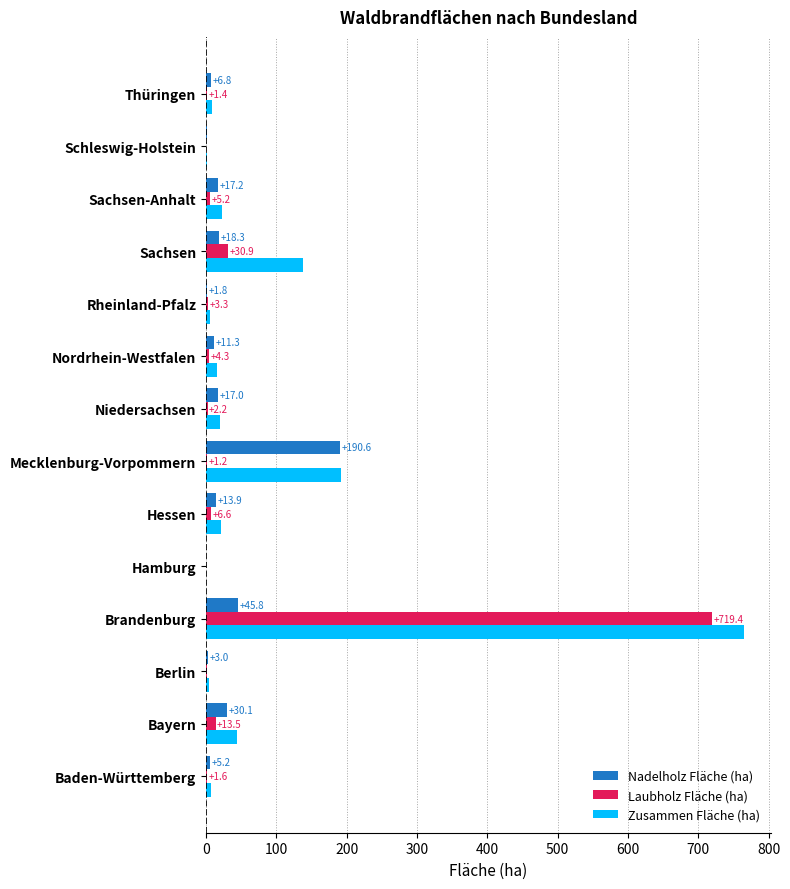

Which series has the largest total across all categories?

Zusammen Fläche (ha)